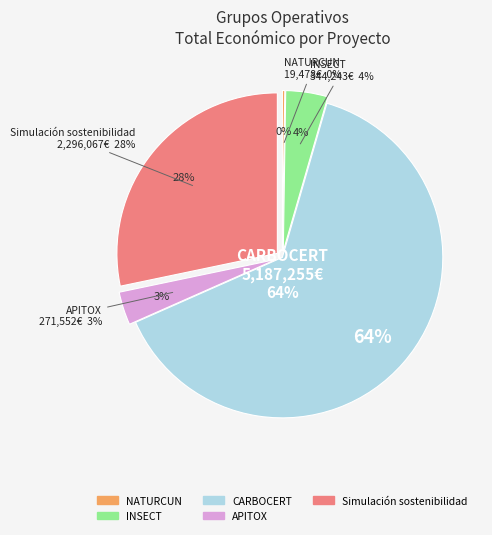

To the nearest percent, what is the average slice percentage?

20%